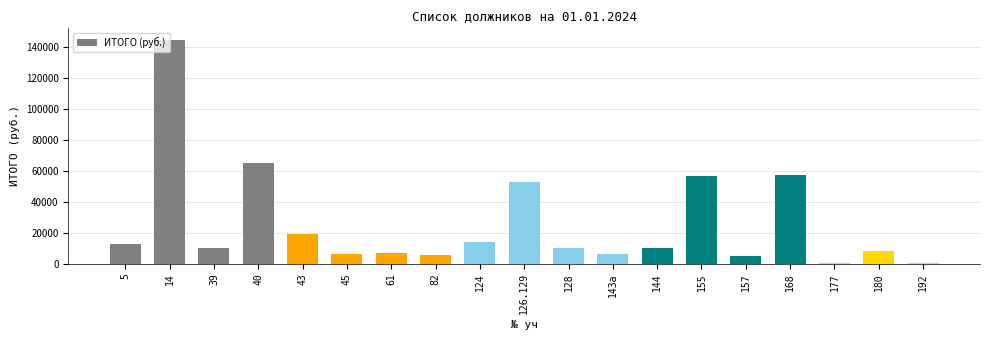

What is the sum of all values?

492030